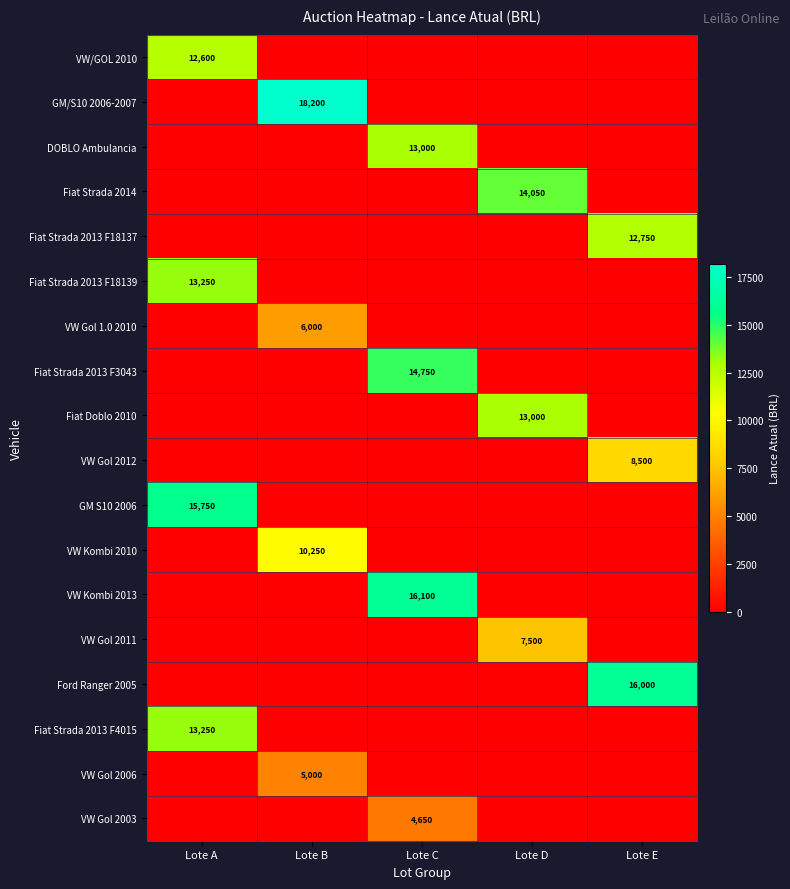

Is the value of VW Kombi 2010 at Lote B greater than the value of Fiat Strada 2013 F4015 at Lote A?

No